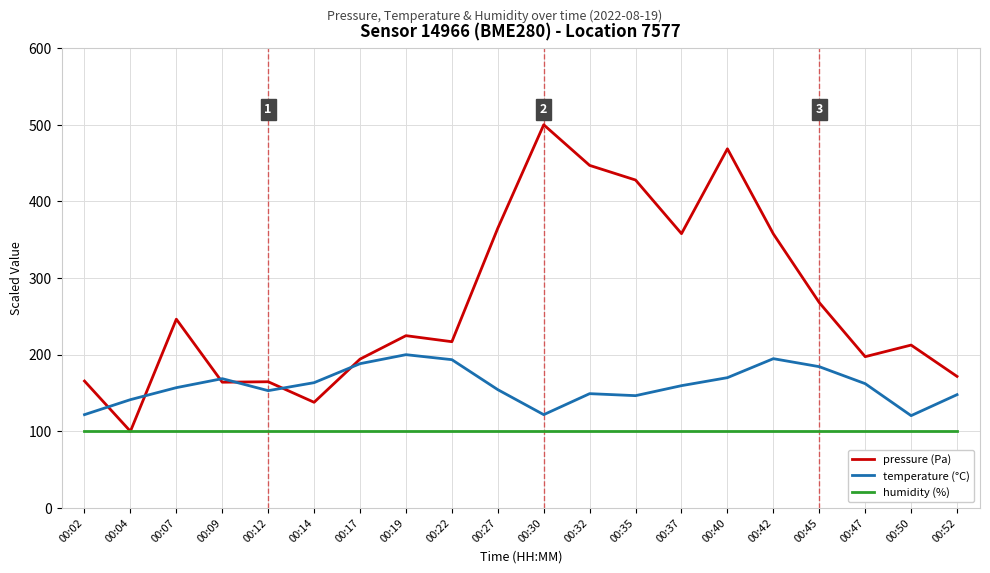

What are all the series names shown in the legend?

pressure (Pa), temperature (°C), humidity (%)